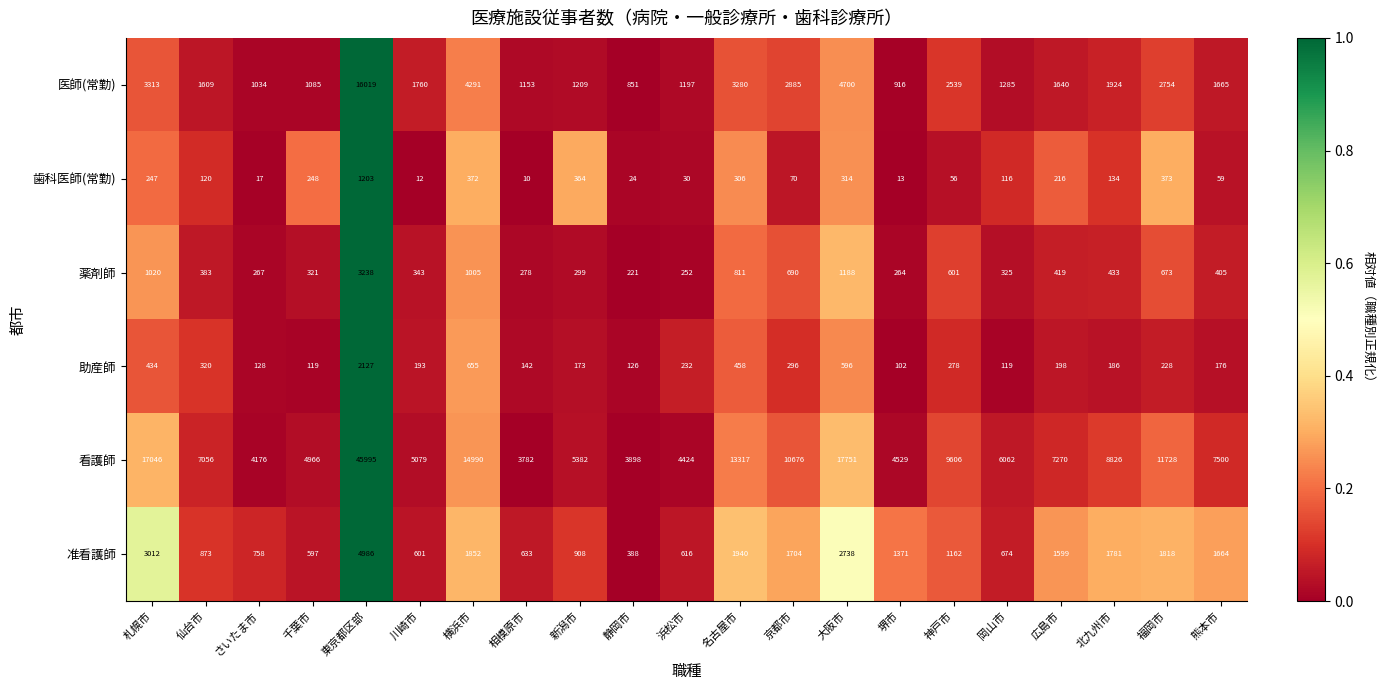

List the series in order of their peak value, highest first.

看護師, 医師(常勤), 准看護師, 薬剤師, 助産師, 歯科医師(常勤)